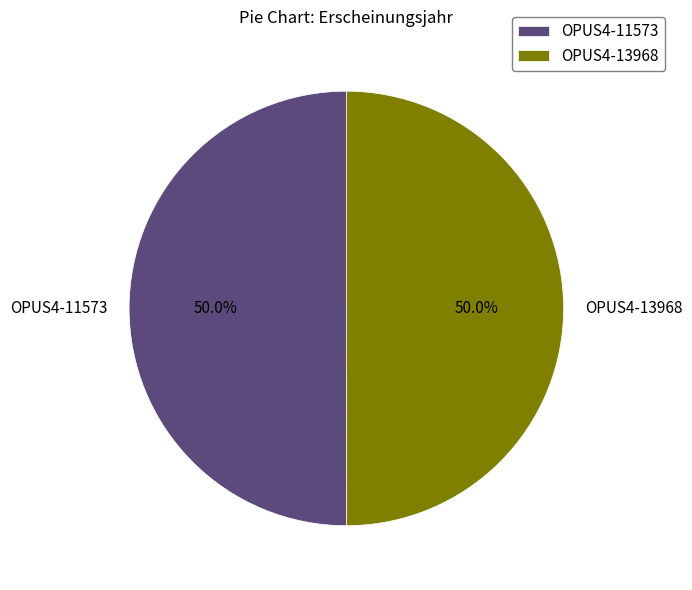

How much of the chart is everything except OPUS4-11573?

50.0%